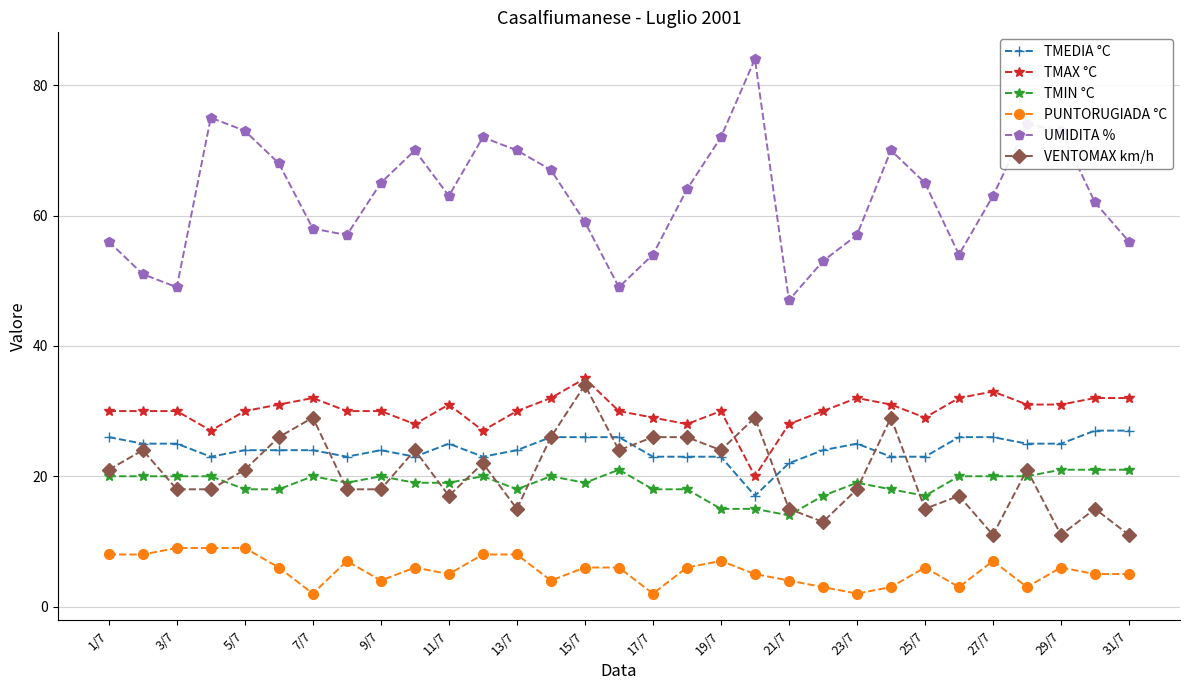

Does the chart display data point markers on the line(s)?

Yes